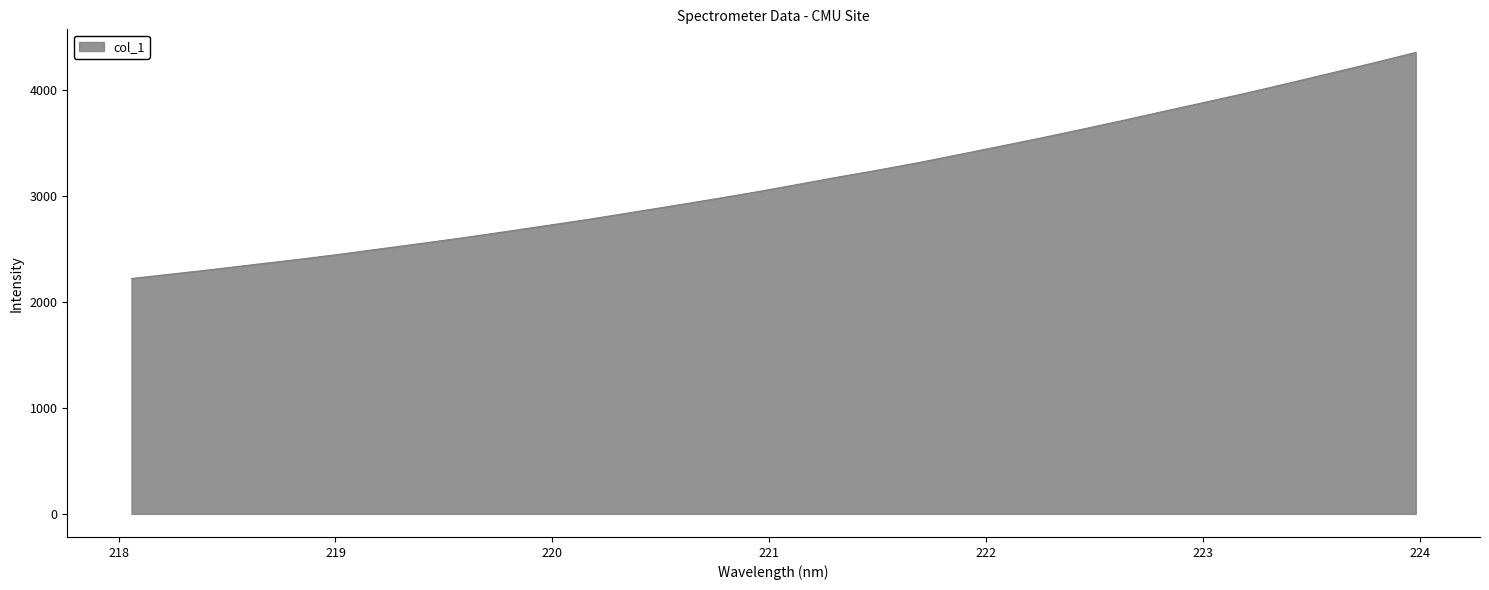

What is the maximum value shown in the chart?

4356.1